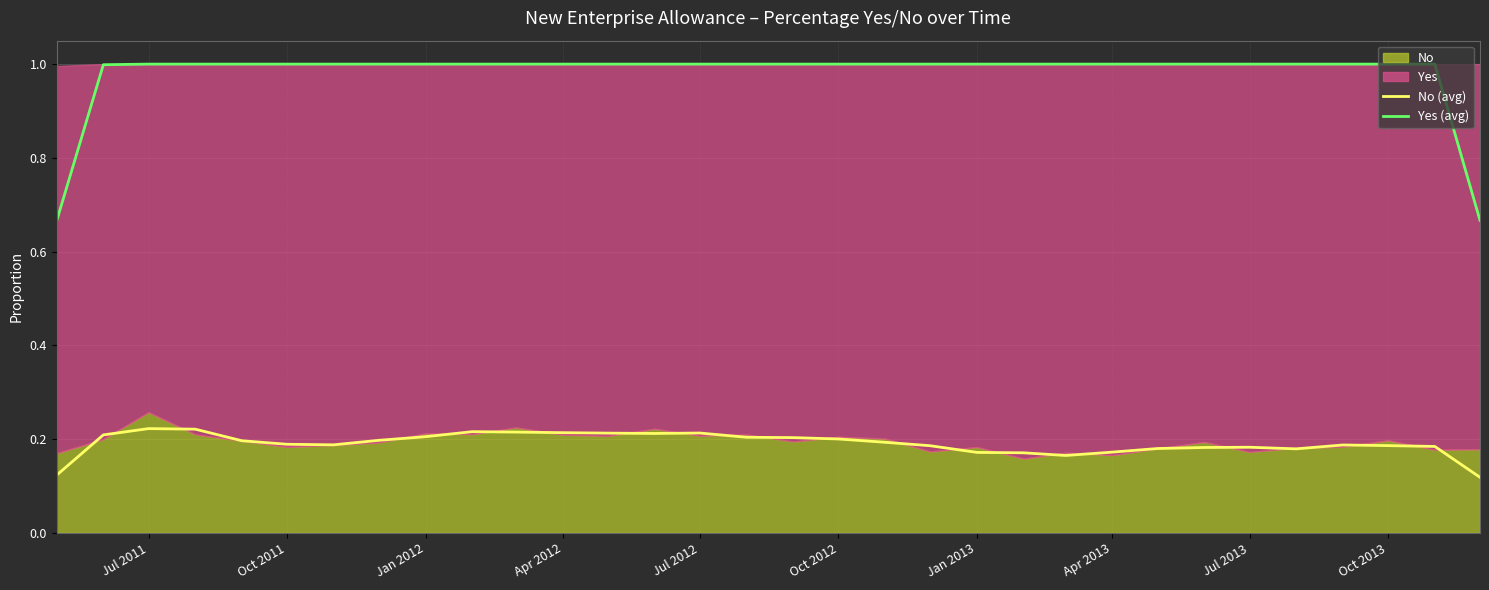

The value of No (avg) at Oct 2012 is 0.3. True or false?

False